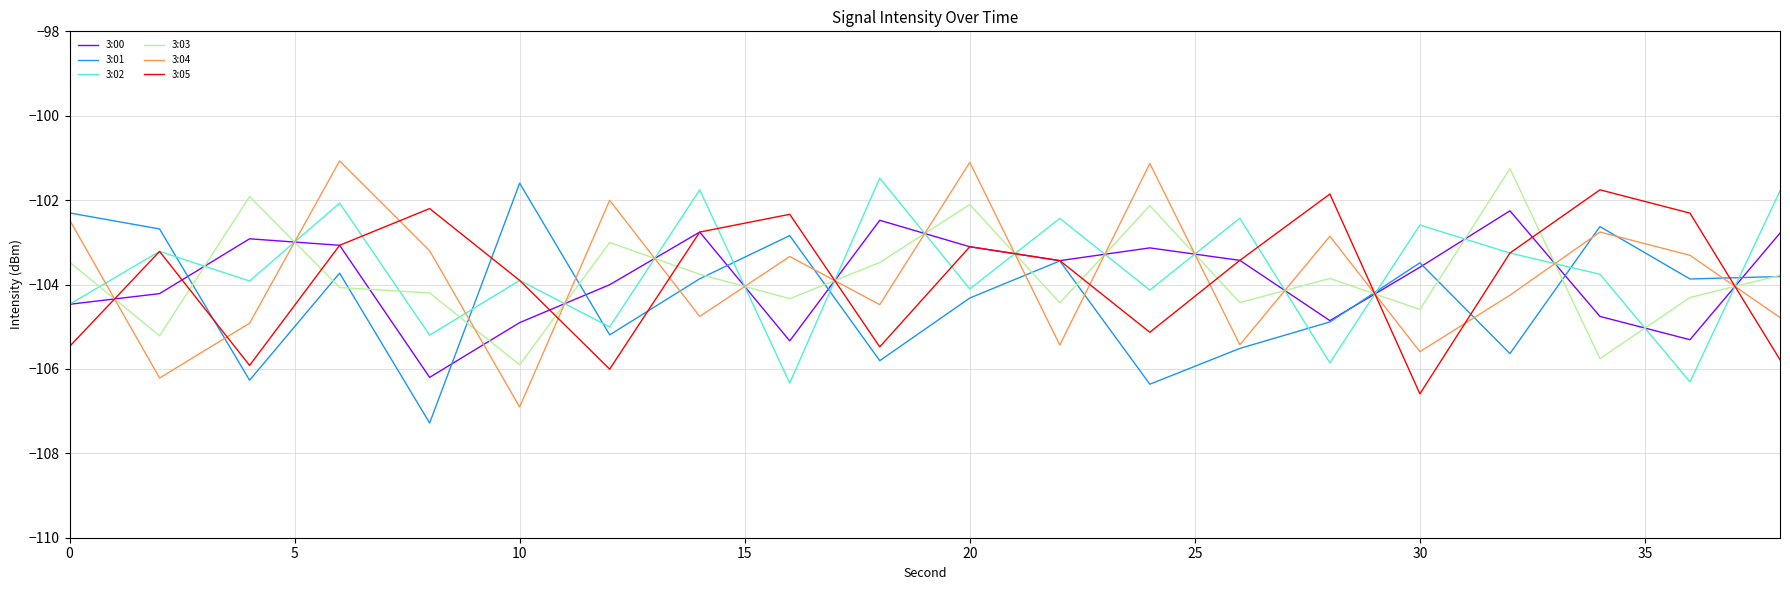

True or false: 3:04 and 3:03 intersect in this chart.

True